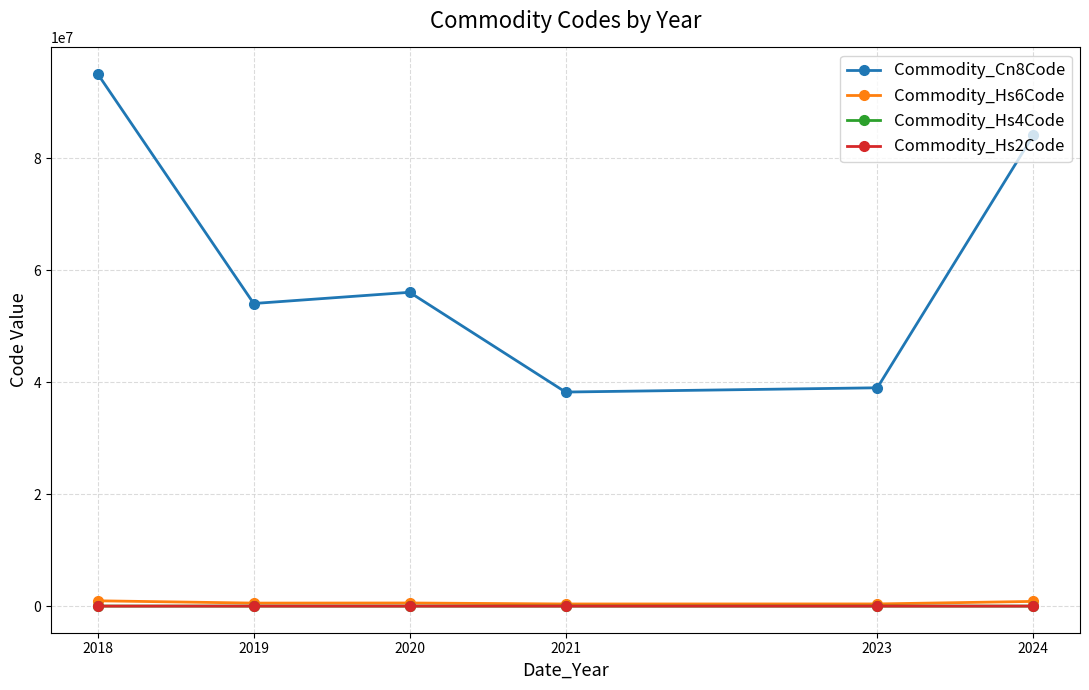

Is the value of Commodity_Hs4Code at 2018 greater than the value of Commodity_Cn8Code at 2023?

No